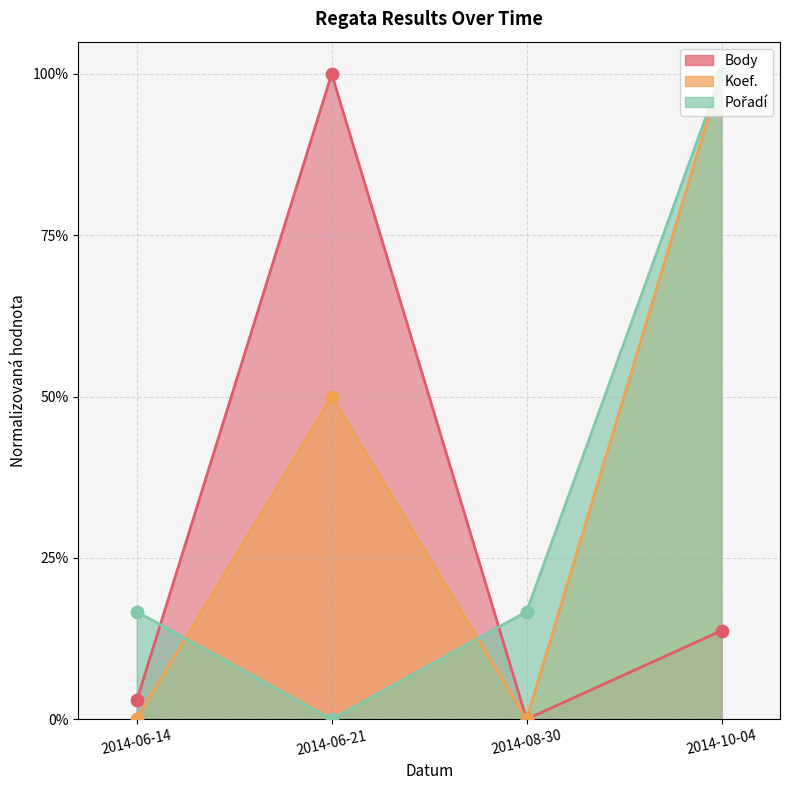

Which series has the largest total across all categories?

Koef.